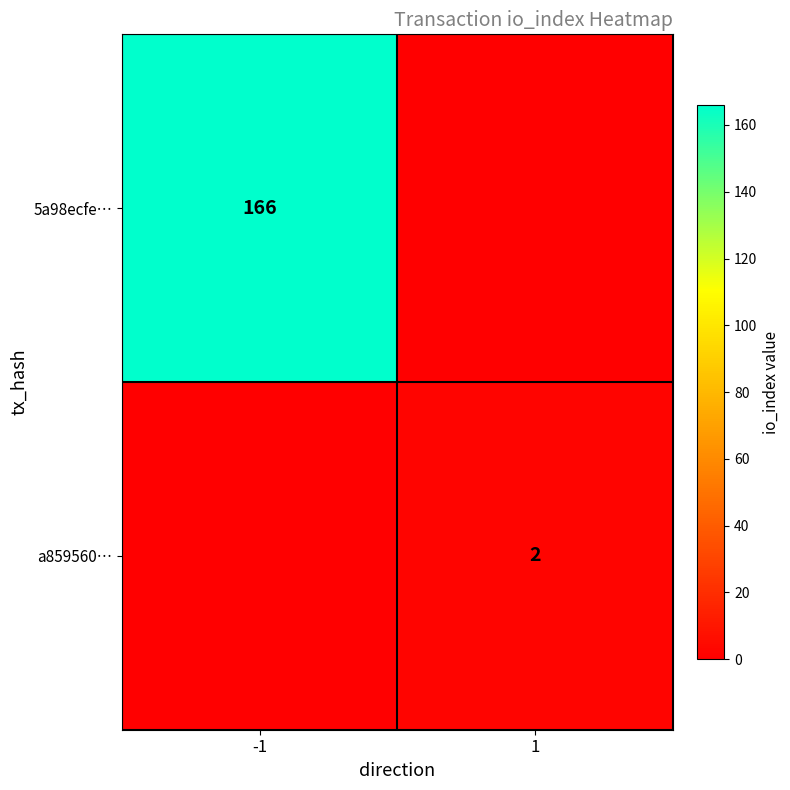

Is the value of 5a98ecfe… at -1 greater than the value of a859560… at 1?

Yes